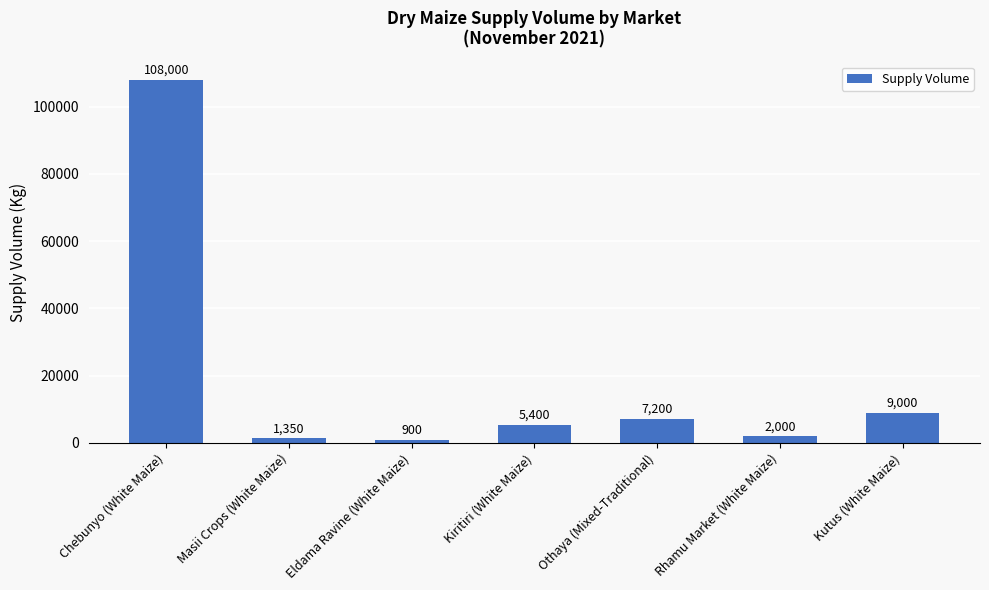

What is the sum of all values?

133850